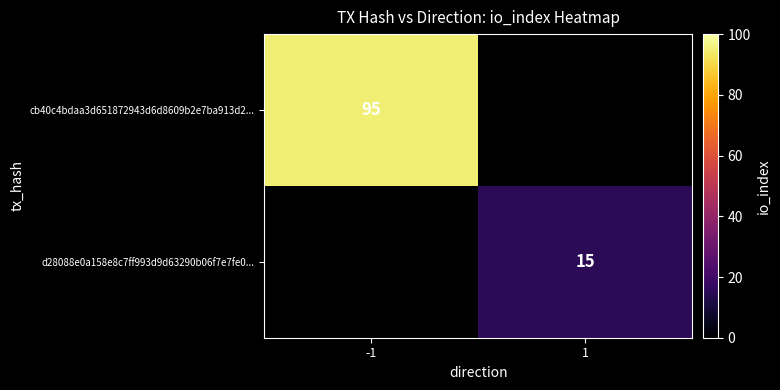

Is it true that cb40c4bdaa3d651872943d6d8609b2e7ba913d2... equals 95 at -1?

True